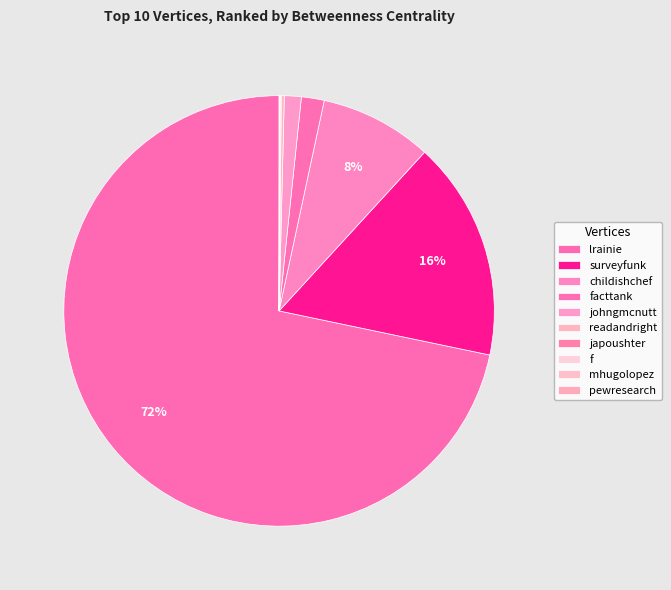

Combined, do japoushter and childishchef account for over 50%?

No